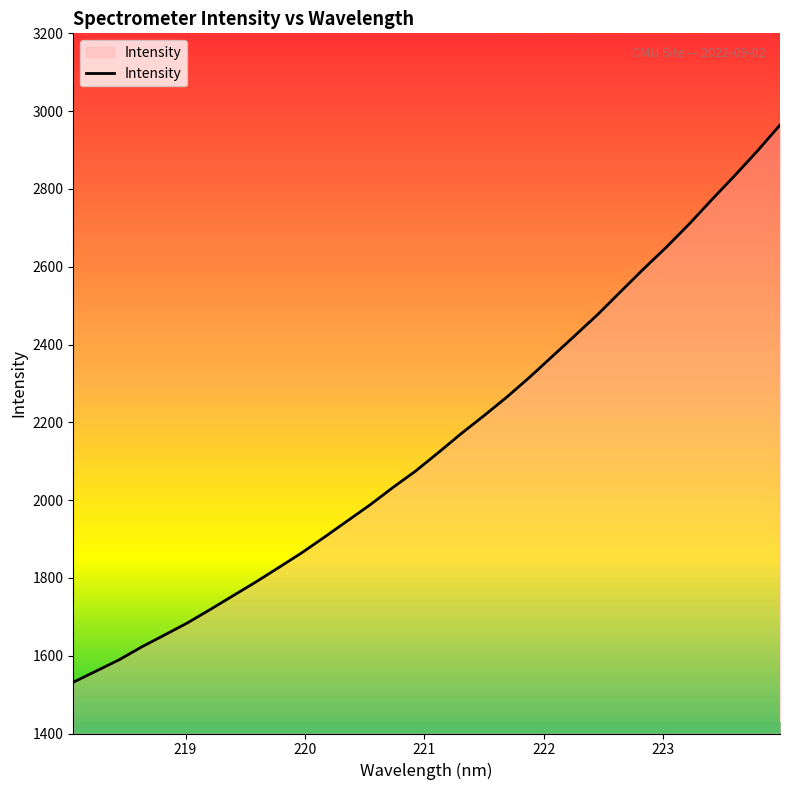

True or false: there are more than 2 points higher than both neighbors.

False